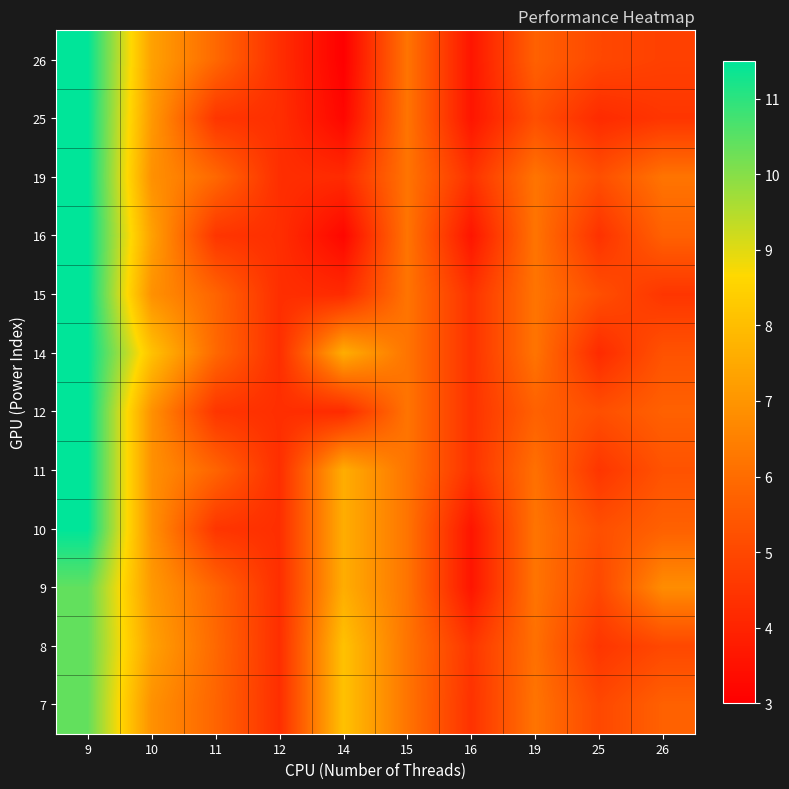

Which label corresponds to the largest value in the chart?

9